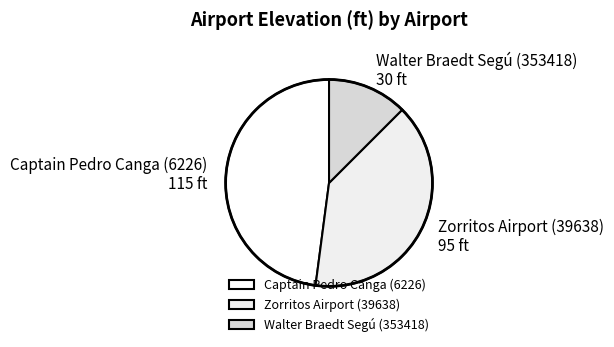

Which slice is the largest?

Captain Pedro Canga (6226)